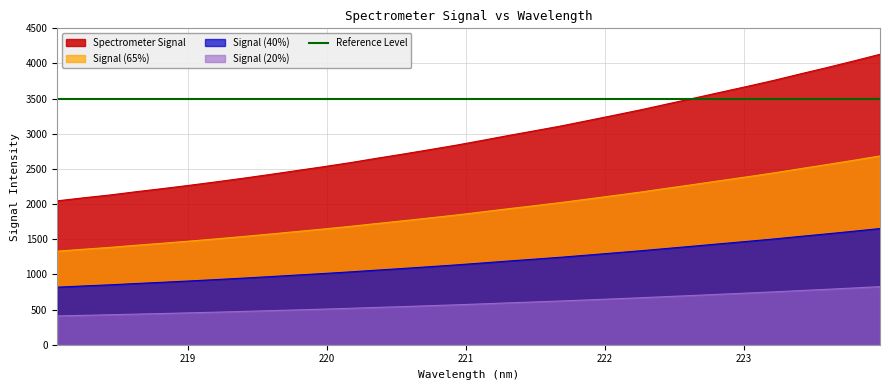

What is the minimum value for Signal (20%)?

409.3